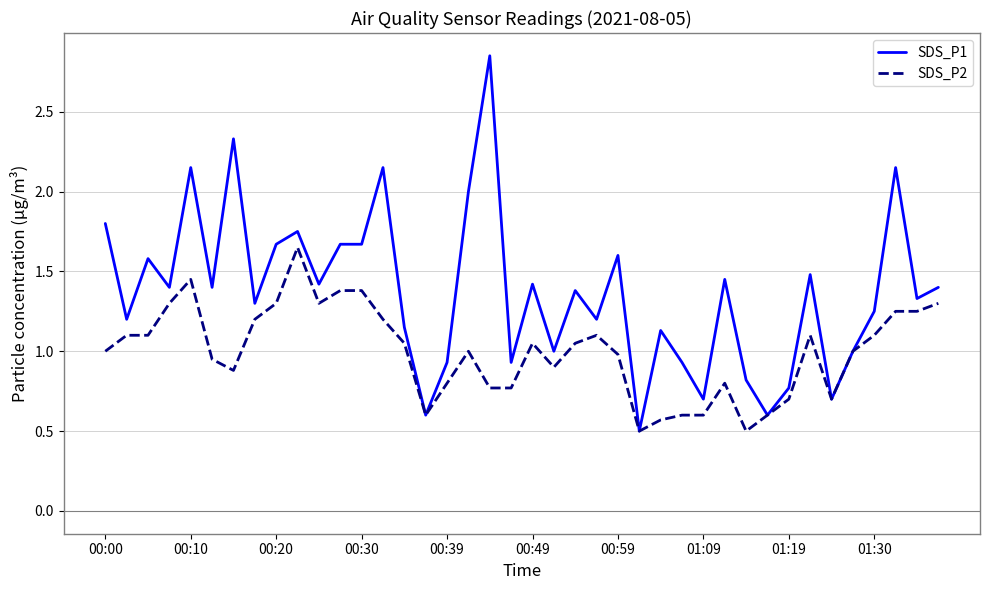

Rank the series by their maximum value, from lowest to highest.

SDS_P2, SDS_P1